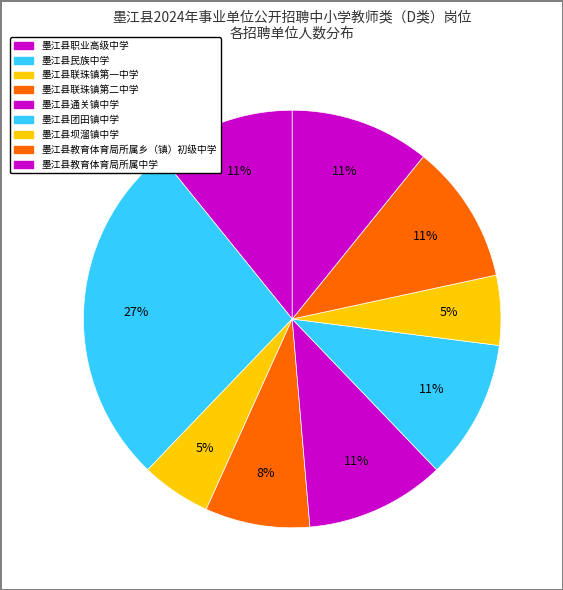

To the nearest percent, what percentage of the pie is 墨江县职业高级中学?

11%